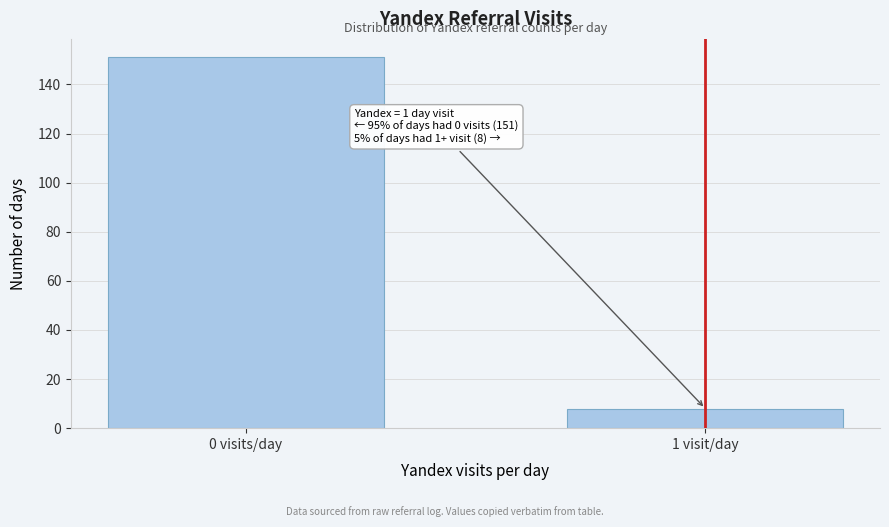

Reading left to right, list all the values displayed in this chart.

151	8